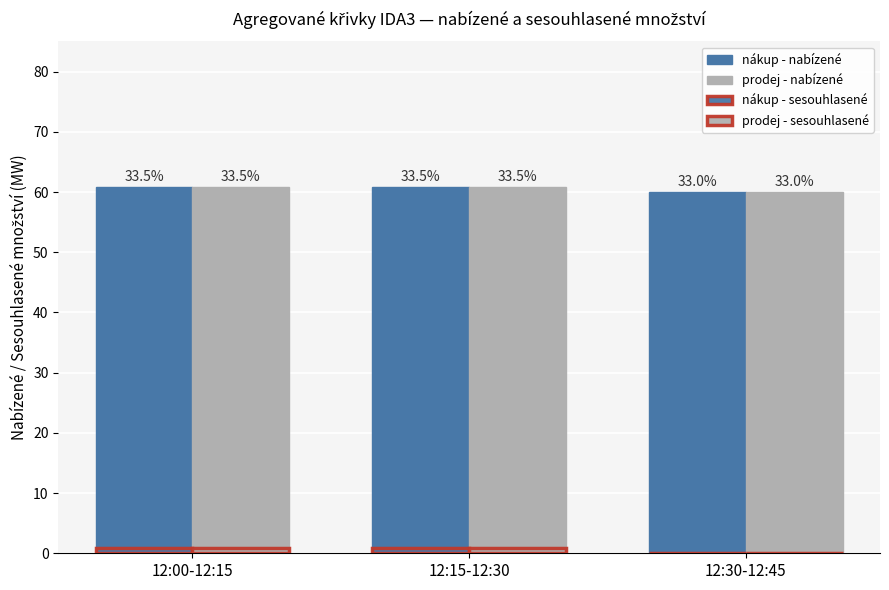

At 12:00-12:15, list the series in order from smallest to largest.

nákup - sesouhlasené, prodej - sesouhlasené, nákup - nabízené, prodej - nabízené